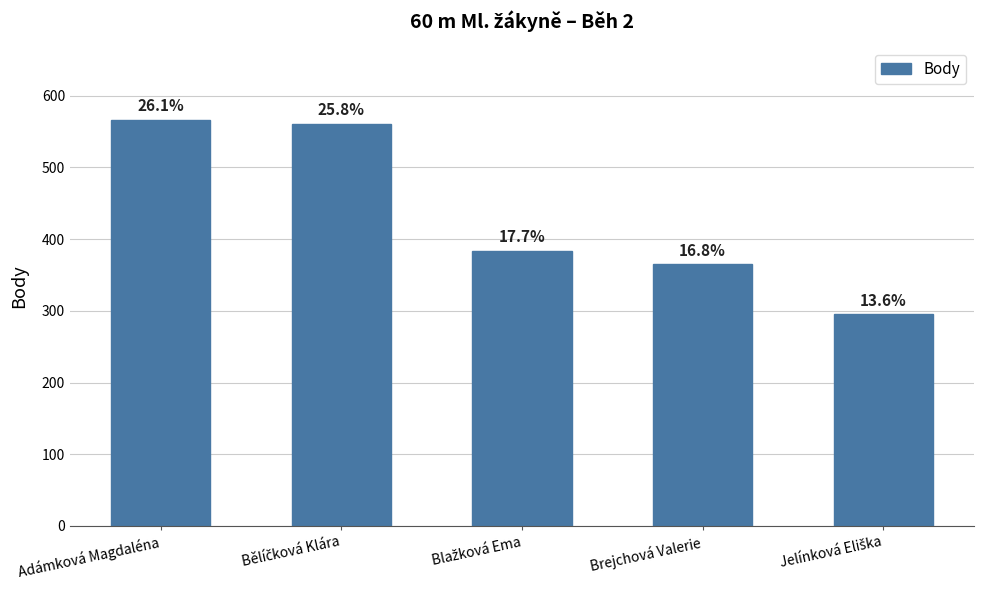

How many bars are there in total?

5